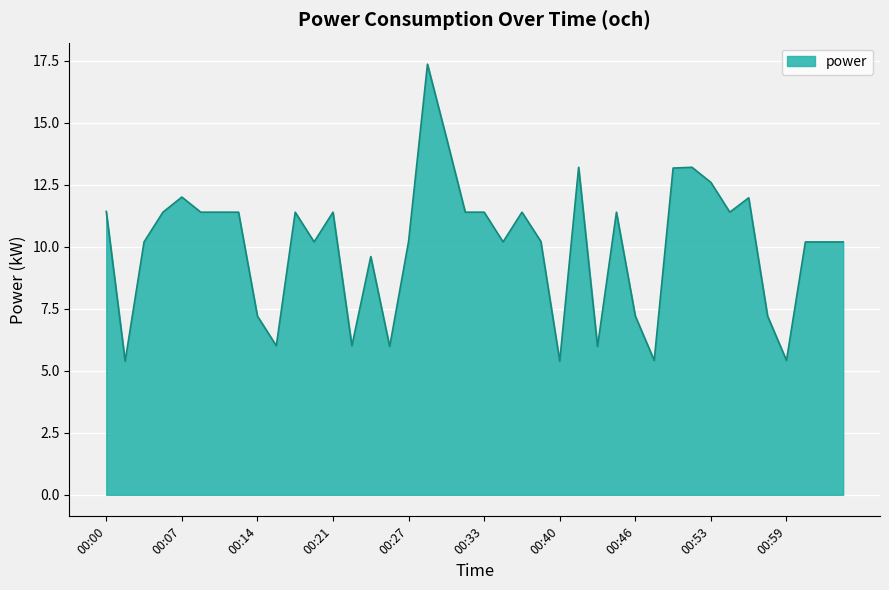

How many distinct data groups are displayed?

1